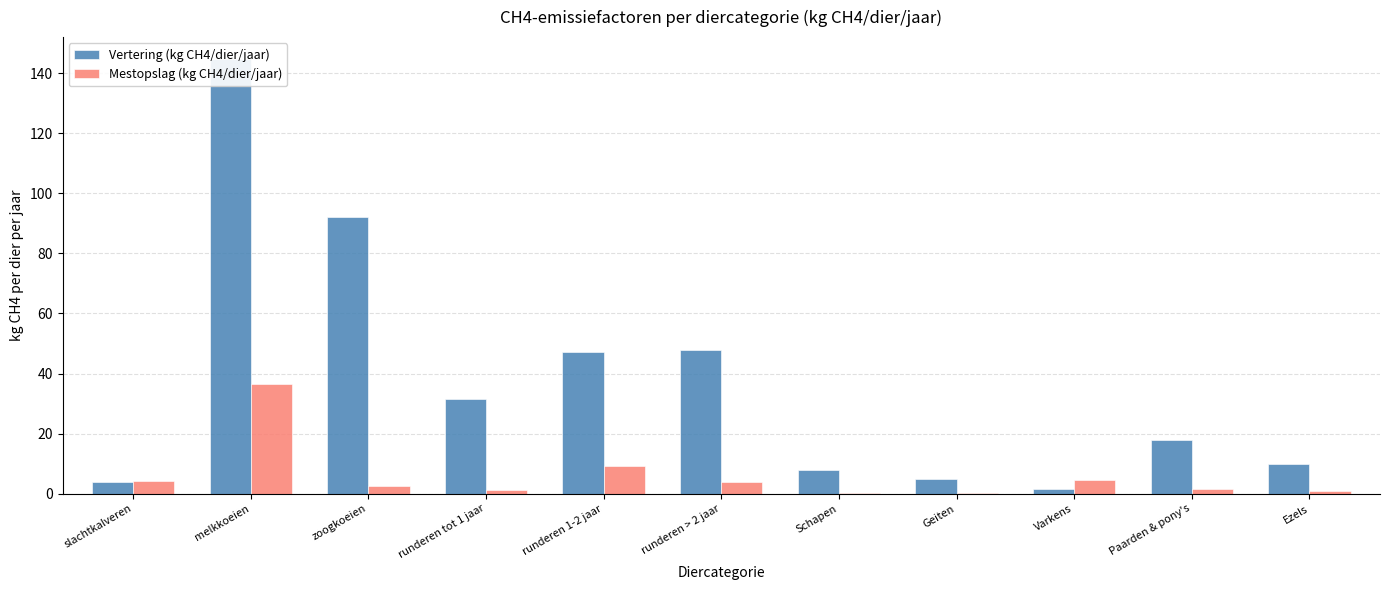

Which series has the largest range (max minus min)?

Vertering (kg CH4/dier/jaar)